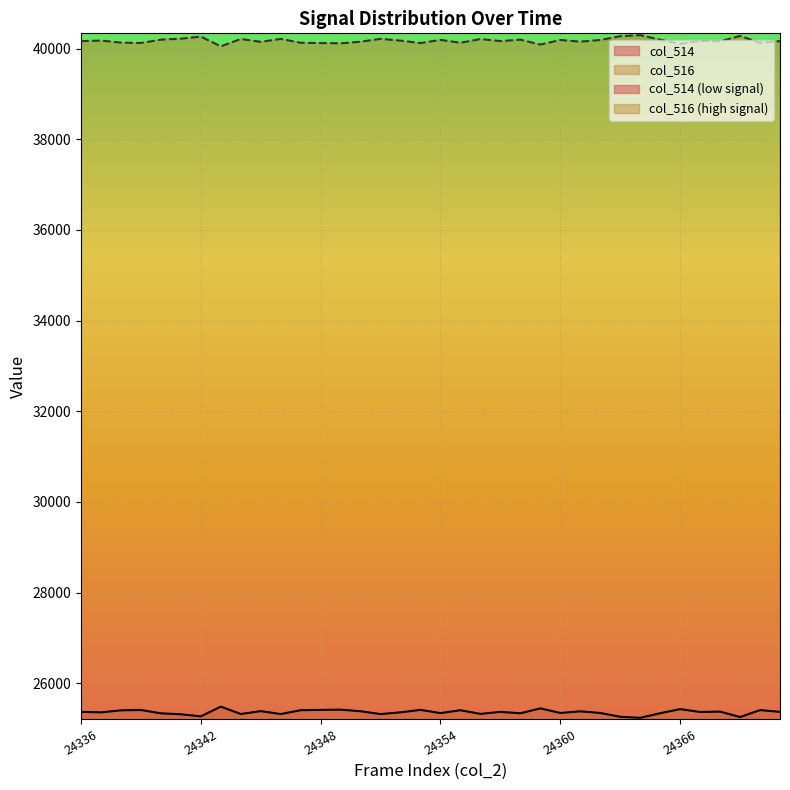

Rank the categories by col_514 value from highest to lowest.

24343, 24359, 24366, 24349, 24348, 24353, 24339, 24370, 24347, 24355, 24338, 24345, 24350, 24361, 24368, 24336, 24357, 24371, 24367, 24352, 24337, 24360, 24362, 24354, 24365, 24358, 24340, 24356, 24344, 24346, 24351, 24341, 24342, 24363, 24369, 24364